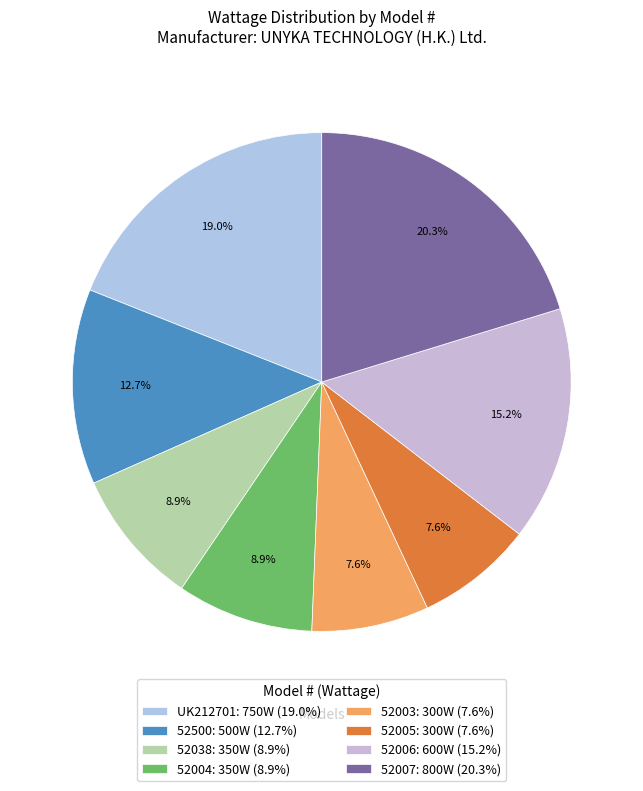

How many slices are in this pie chart?

8